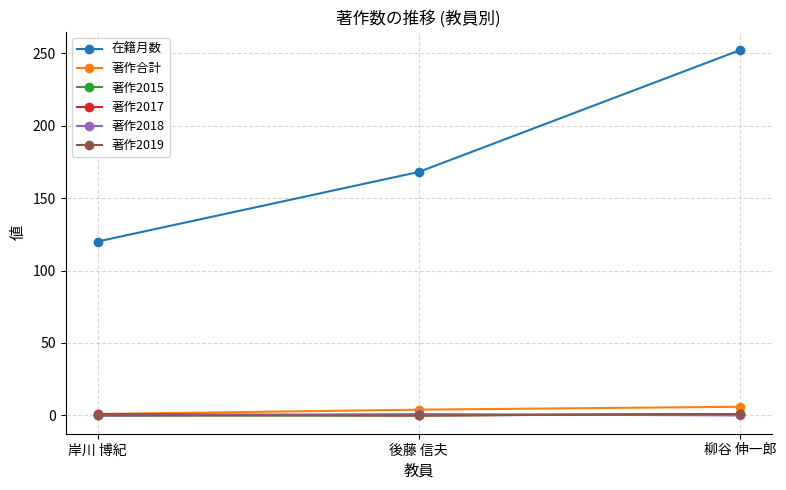

Is it true that 著作2018 equals 1 at 後藤 信夫?

False